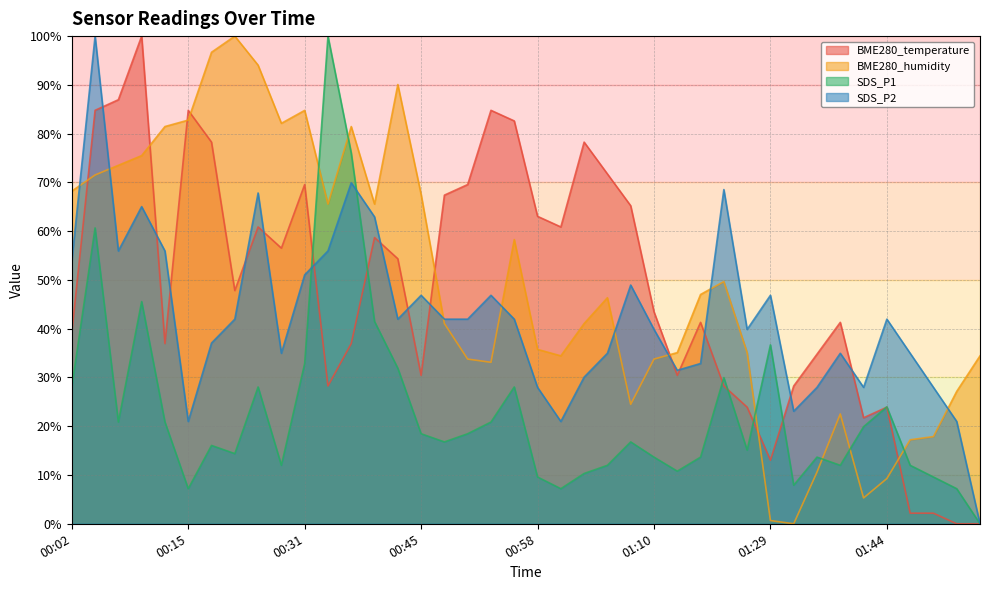

How many series are shown in this chart?

4